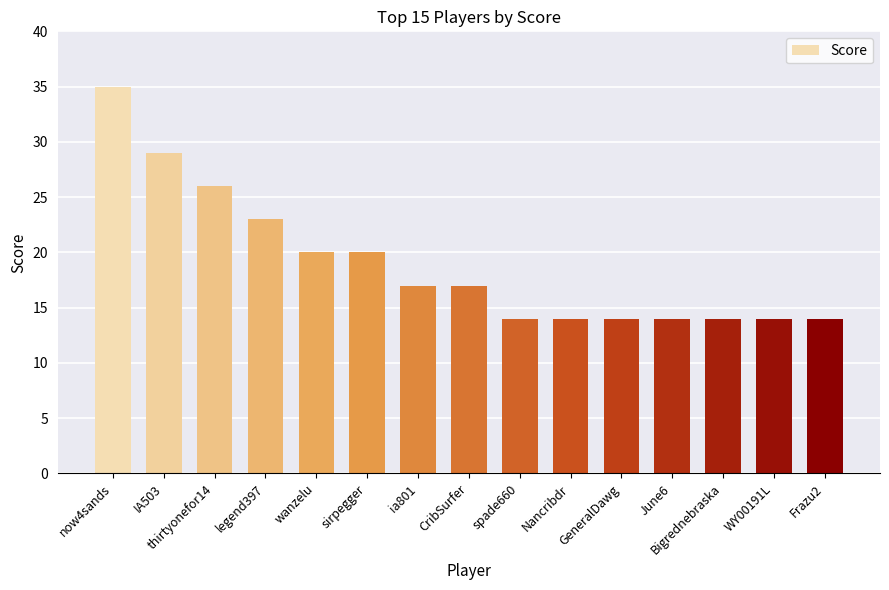

Is it true that the value at wanzelu is 34?

False